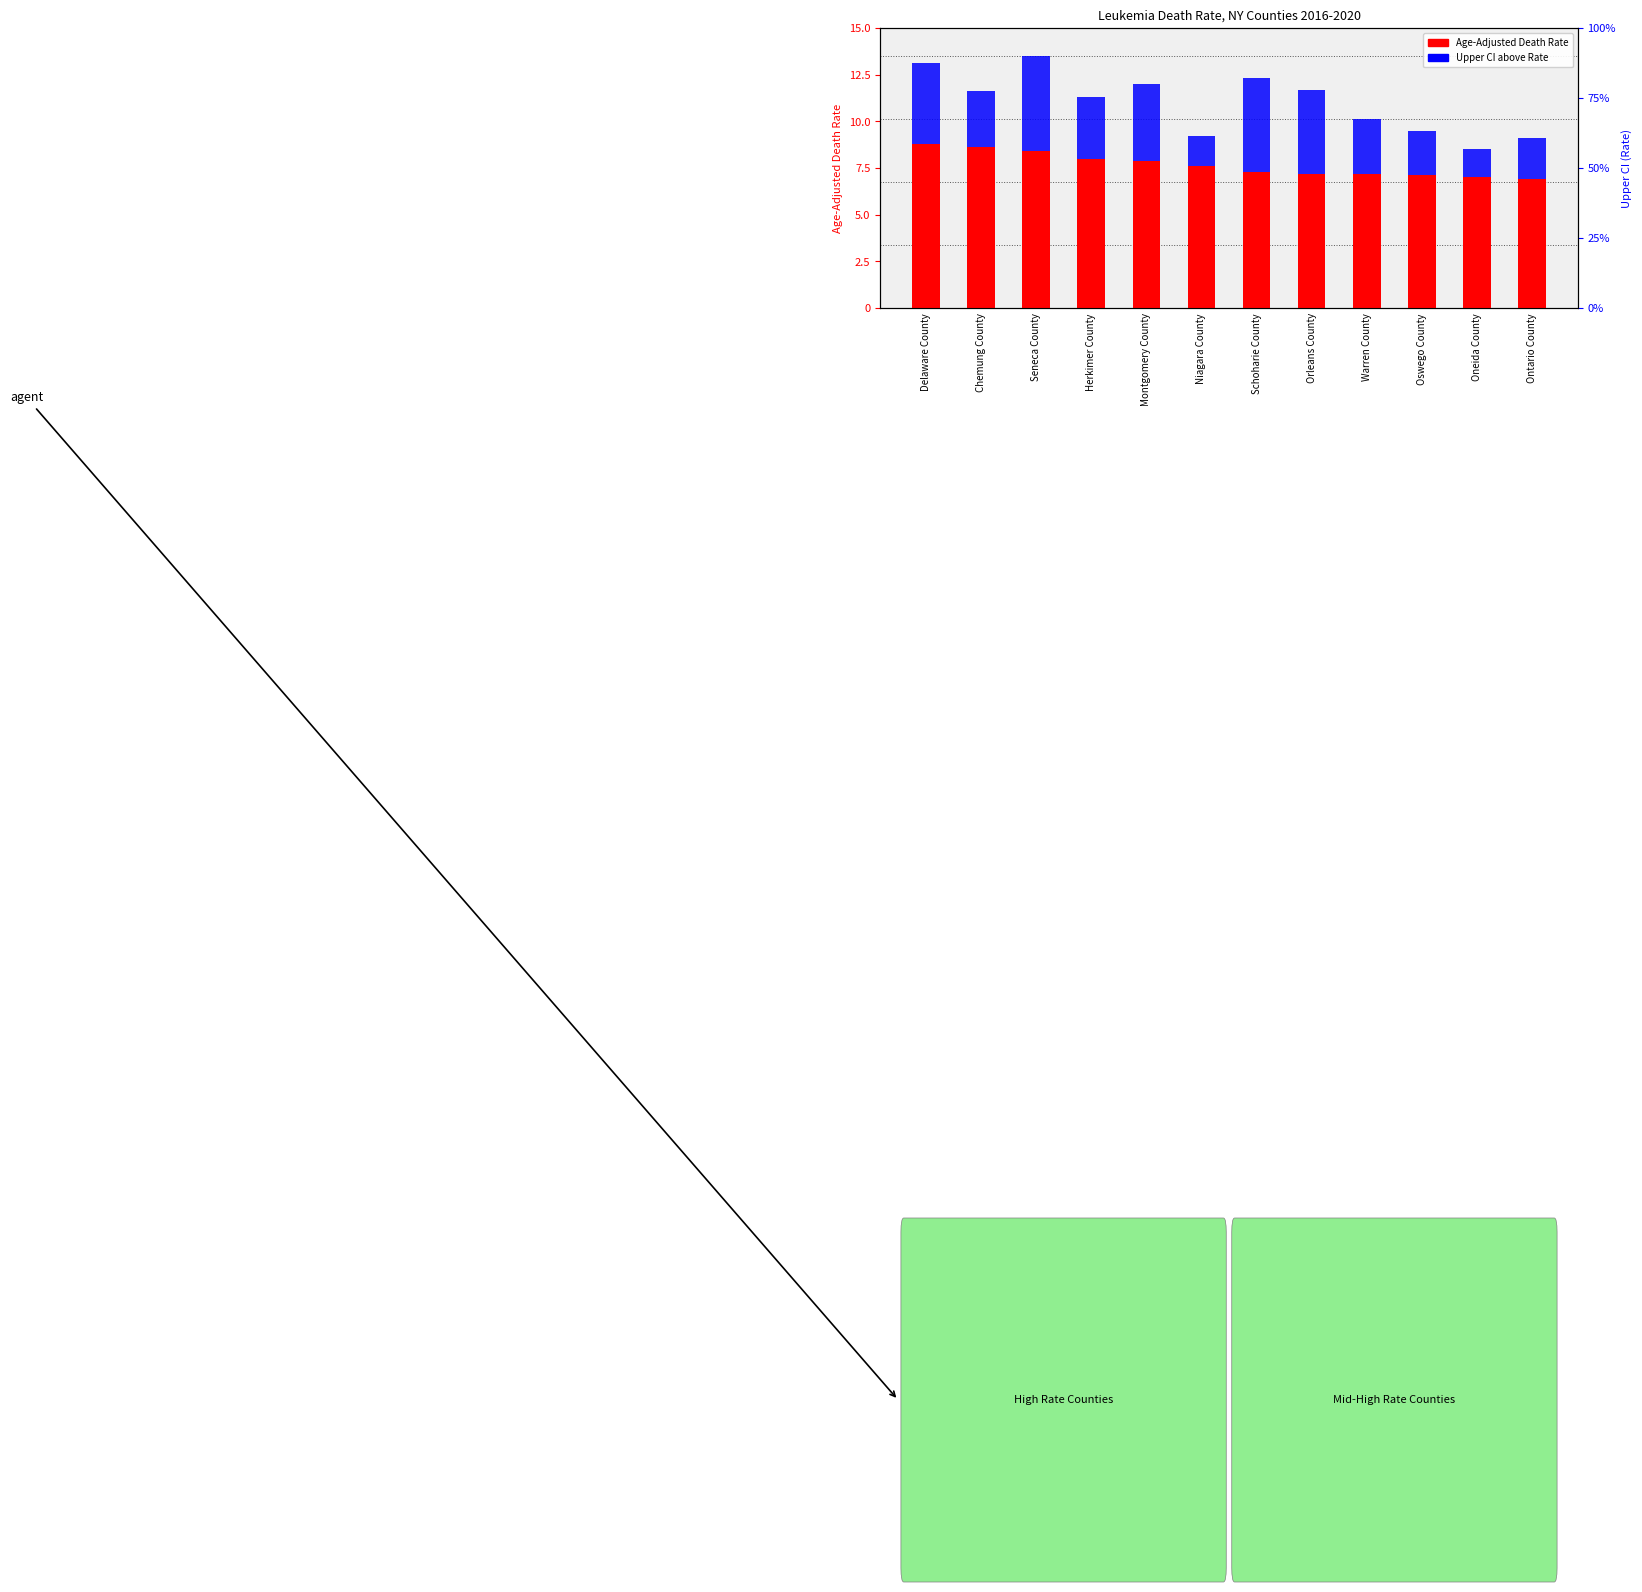

What is the sum of the Age-Adjusted Death Rate values at Warren County and Niagara County?

14.8